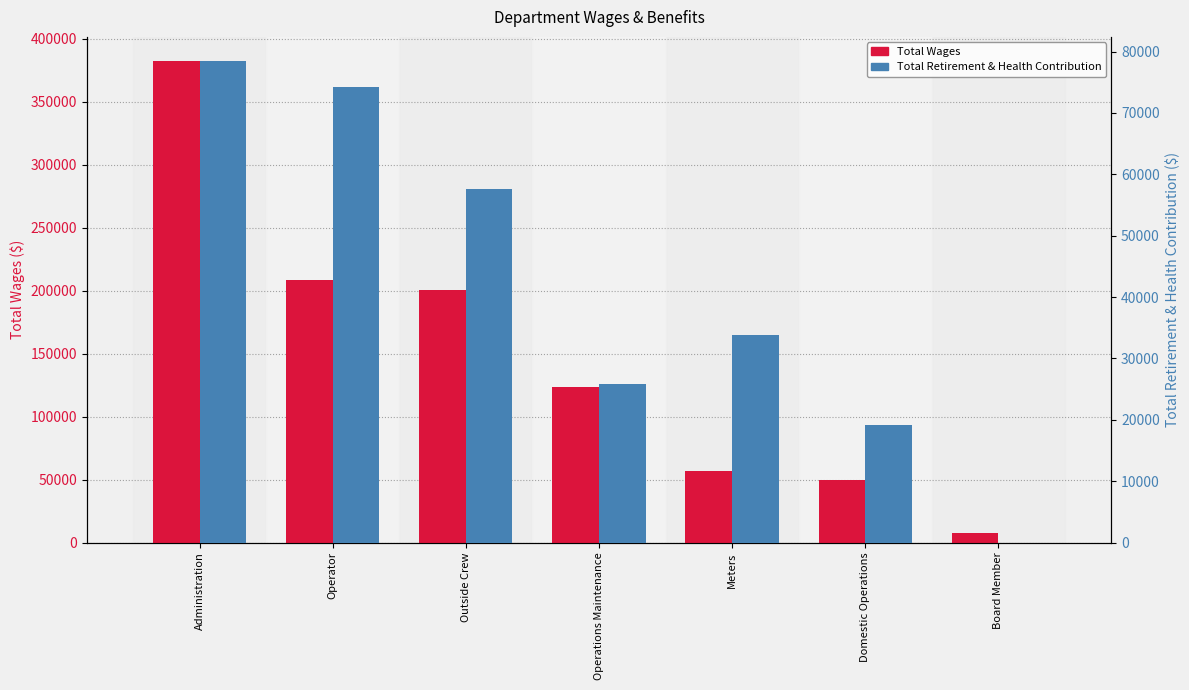

Is the value of Total Retirement & Health Contribution at Meters greater than the value of Total Wages at Board Member?

Yes